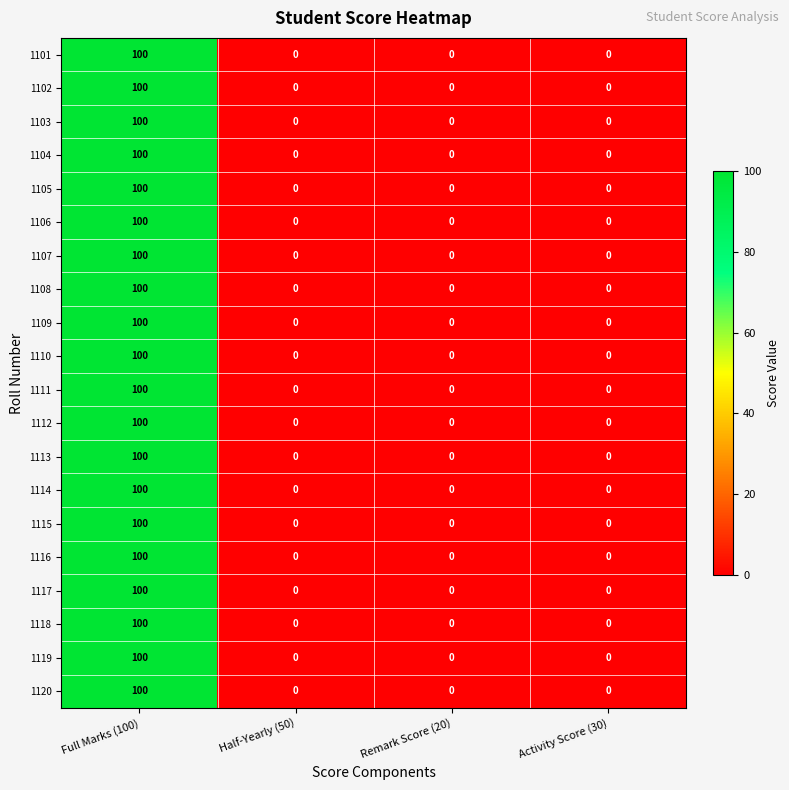

Count the number of categories in the chart.

4